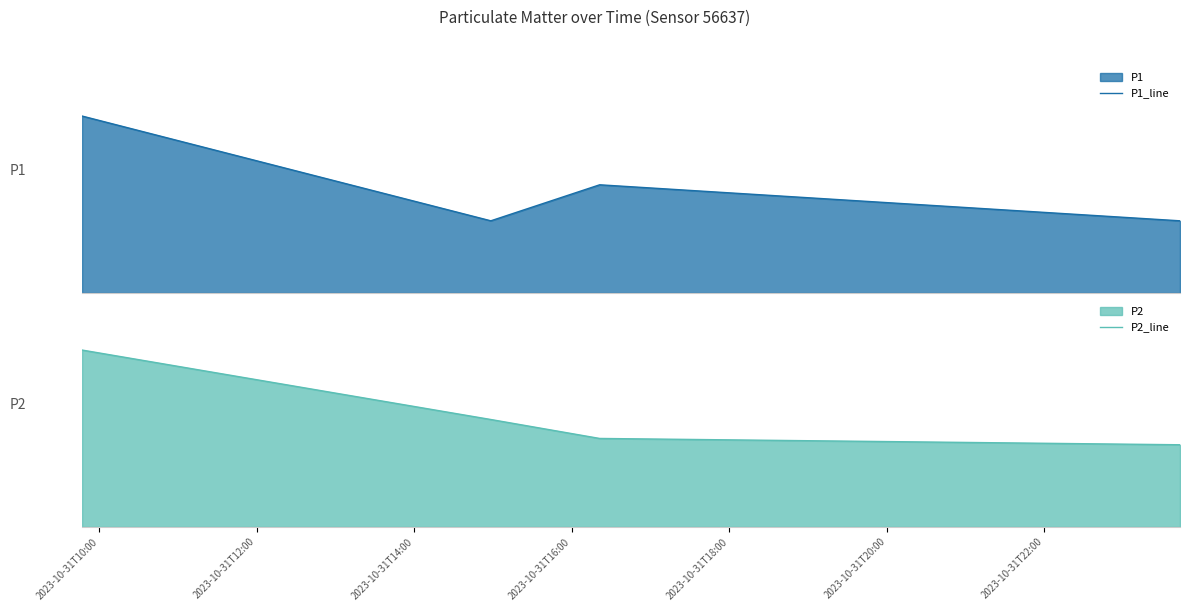

Does the chart display data point markers on the line(s)?

No